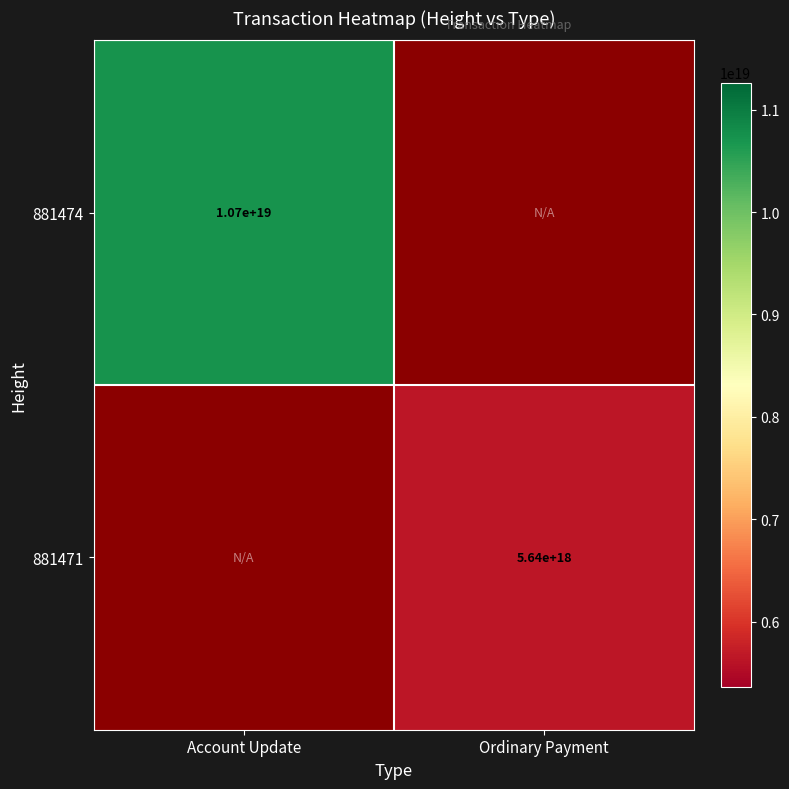

Is it true that 881471 equals 3375478862437408256 at Ordinary Payment?

False